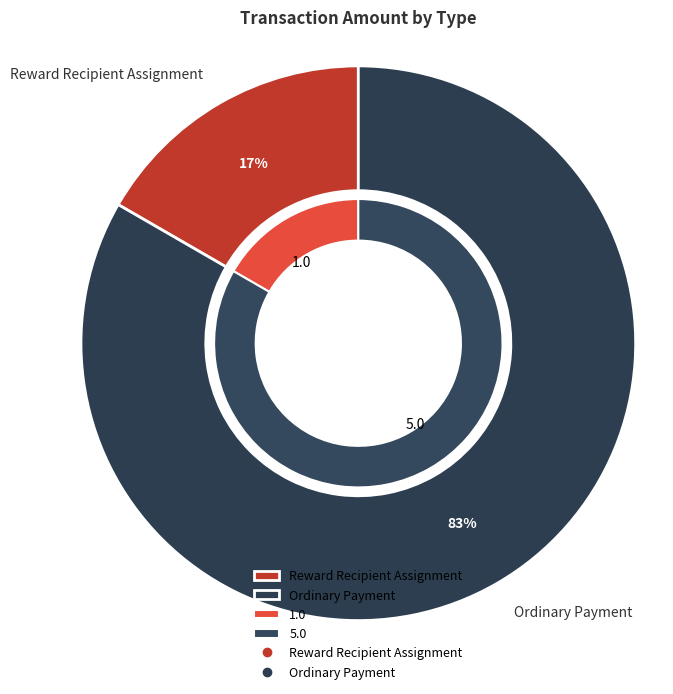

Which slice is the smallest?

Reward Recipient Assignment